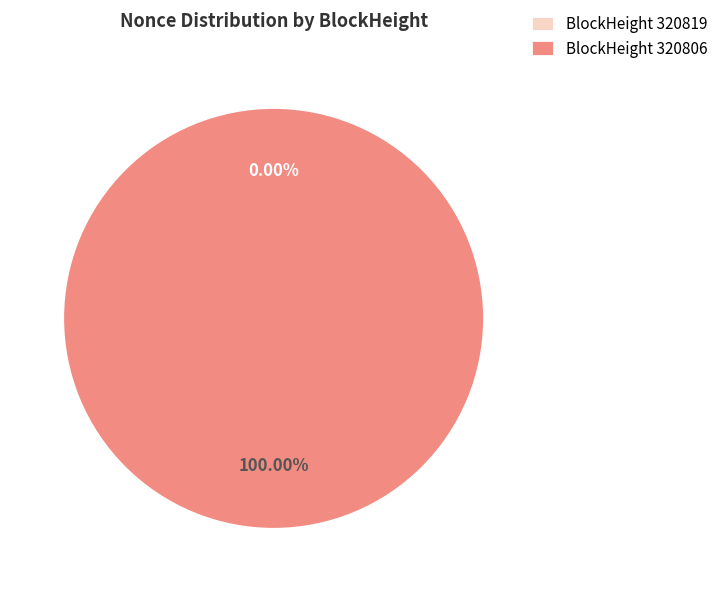

Which has a higher value, 320819 or 320806?

320806